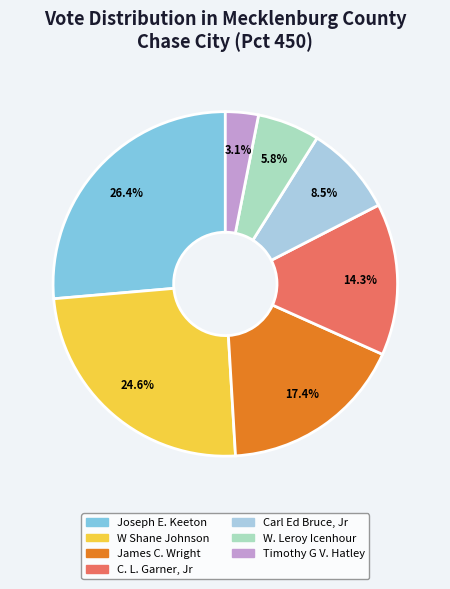

To the nearest percent, what portion does James C. Wright represent?

17%